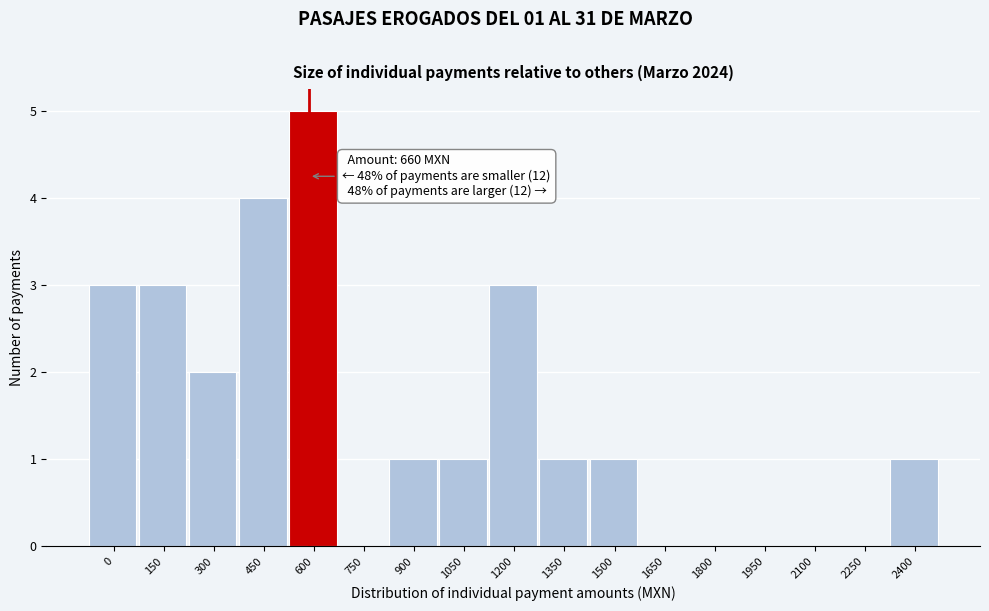

Reading right to left, list all the values displayed in this chart.

2400=1	2250=0	2100=0	1950=0	1800=0	1650=0	1500=1	1350=1	1200=3	1050=1	900=1	750=0	600=5	450=4	300=2	150=3	0=3